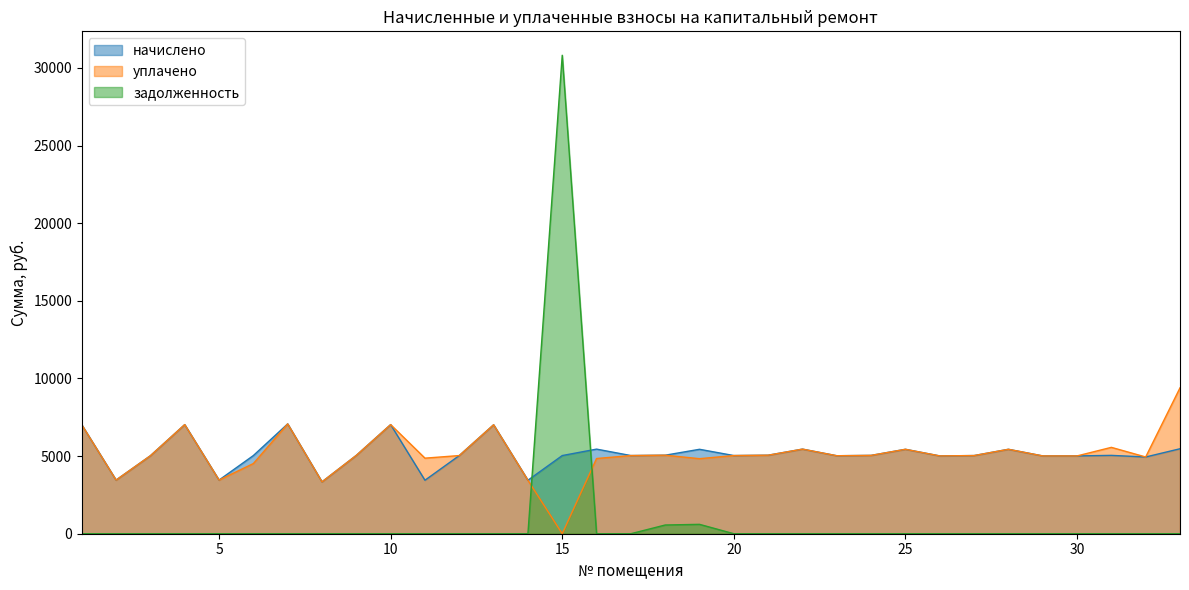

Which series has the largest range (max minus min)?

задолженность